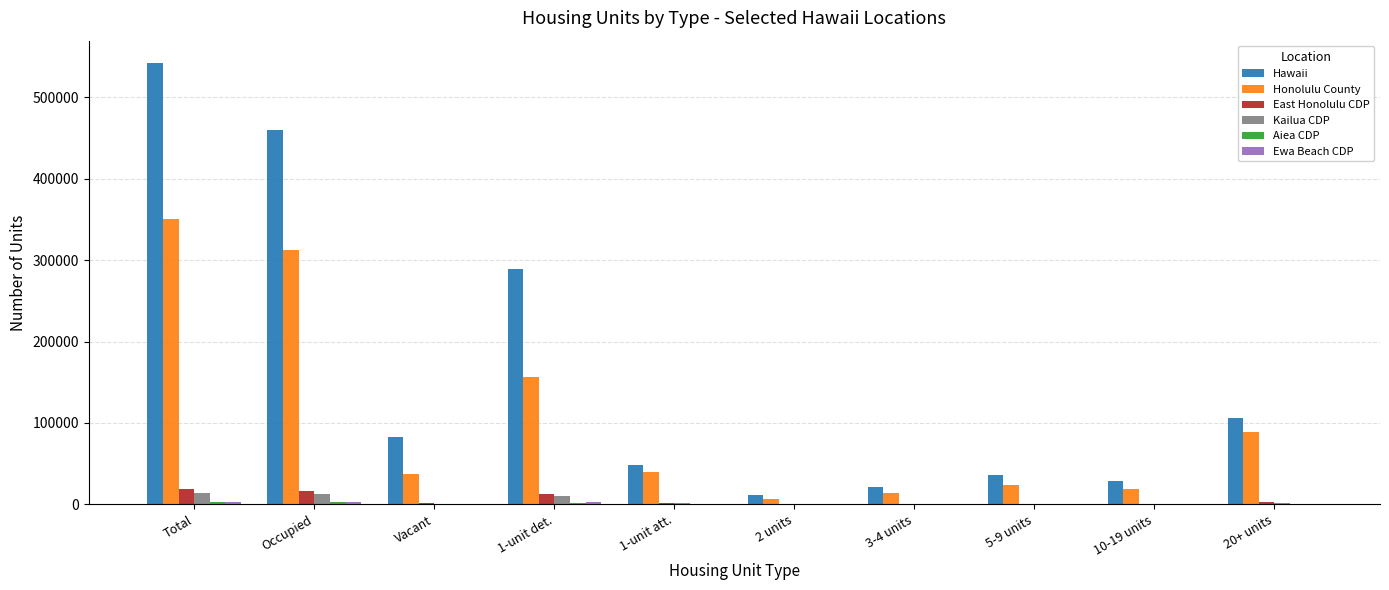

What is the maximum value shown in the chart?

542674